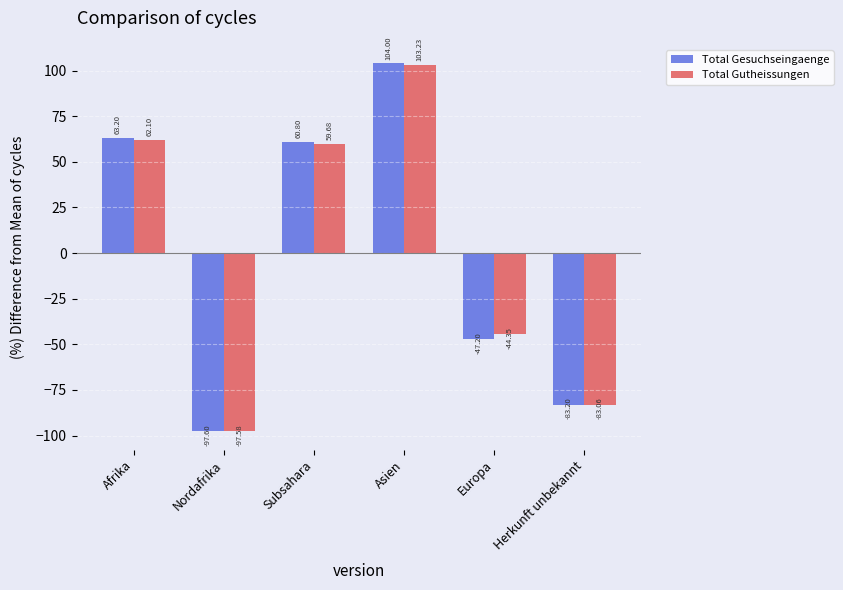

What is the sum of the Total Gesuchseingaenge values at Herkunft unbekannt and Europa?

-130.4